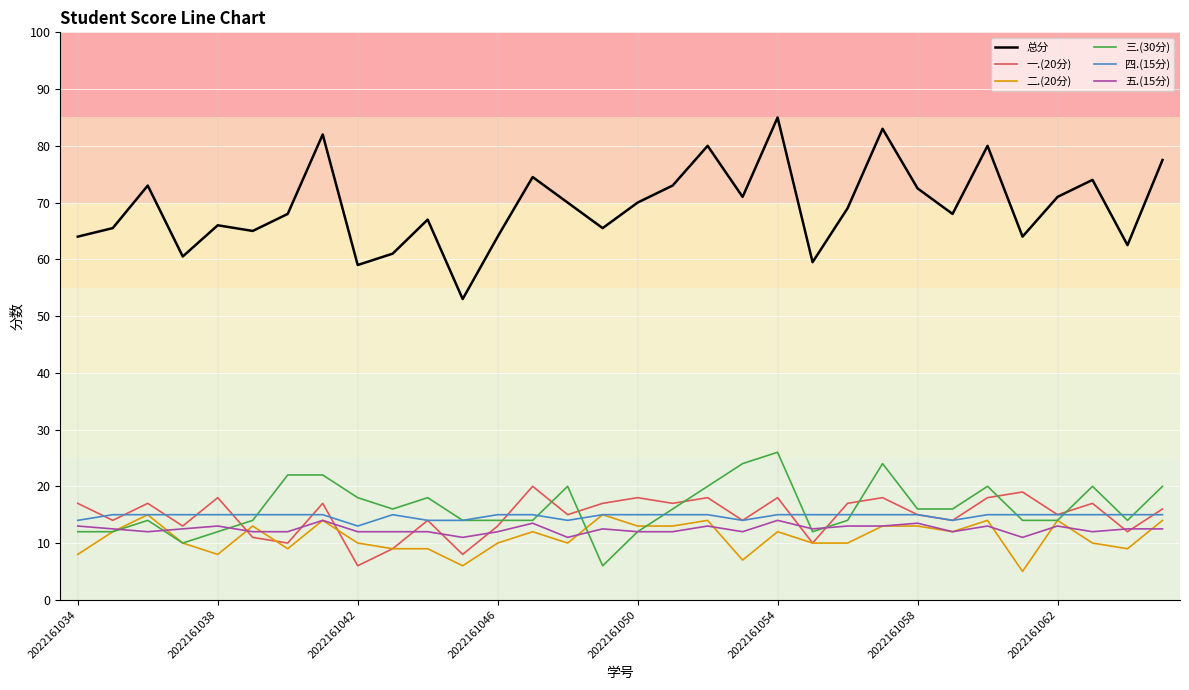

True or false: 总分 and 三.(30分) cross at least once.

False